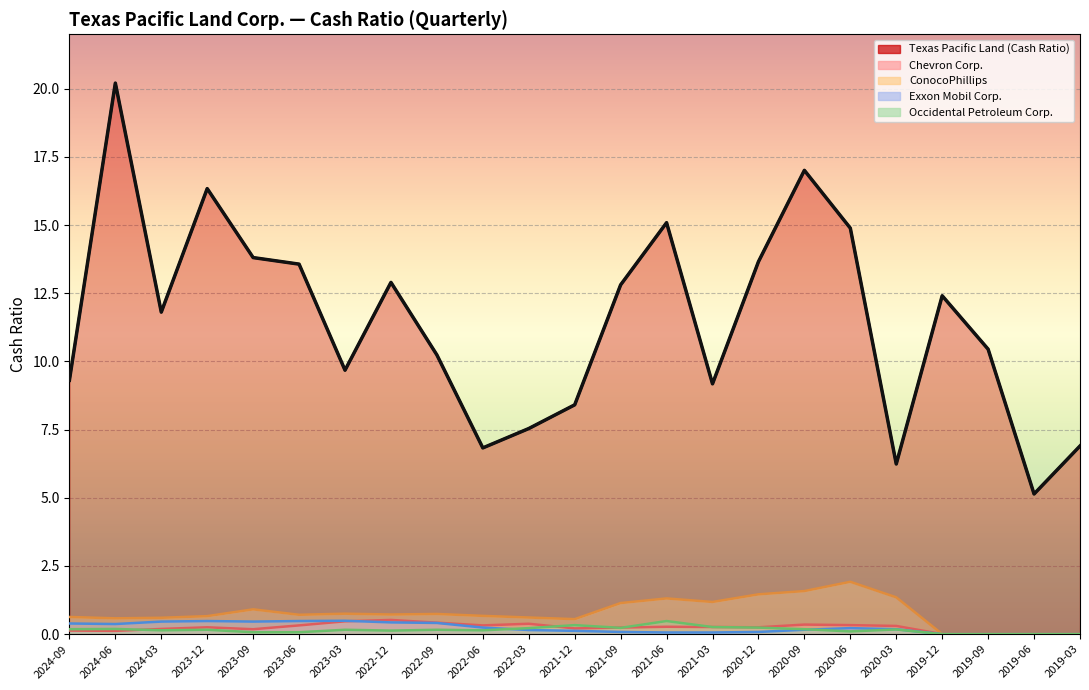

Rank the categories by Chevron Corp. value from lowest to highest.

2019-12, 2019-09, 2019-06, 2019-03, 2024-06, 2024-09, 2023-09, 2024-03, 2021-12, 2021-09, 2023-12, 2020-12, 2021-03, 2021-06, 2020-03, 2023-06, 2022-06, 2020-06, 2020-09, 2022-03, 2022-09, 2023-03, 2022-12